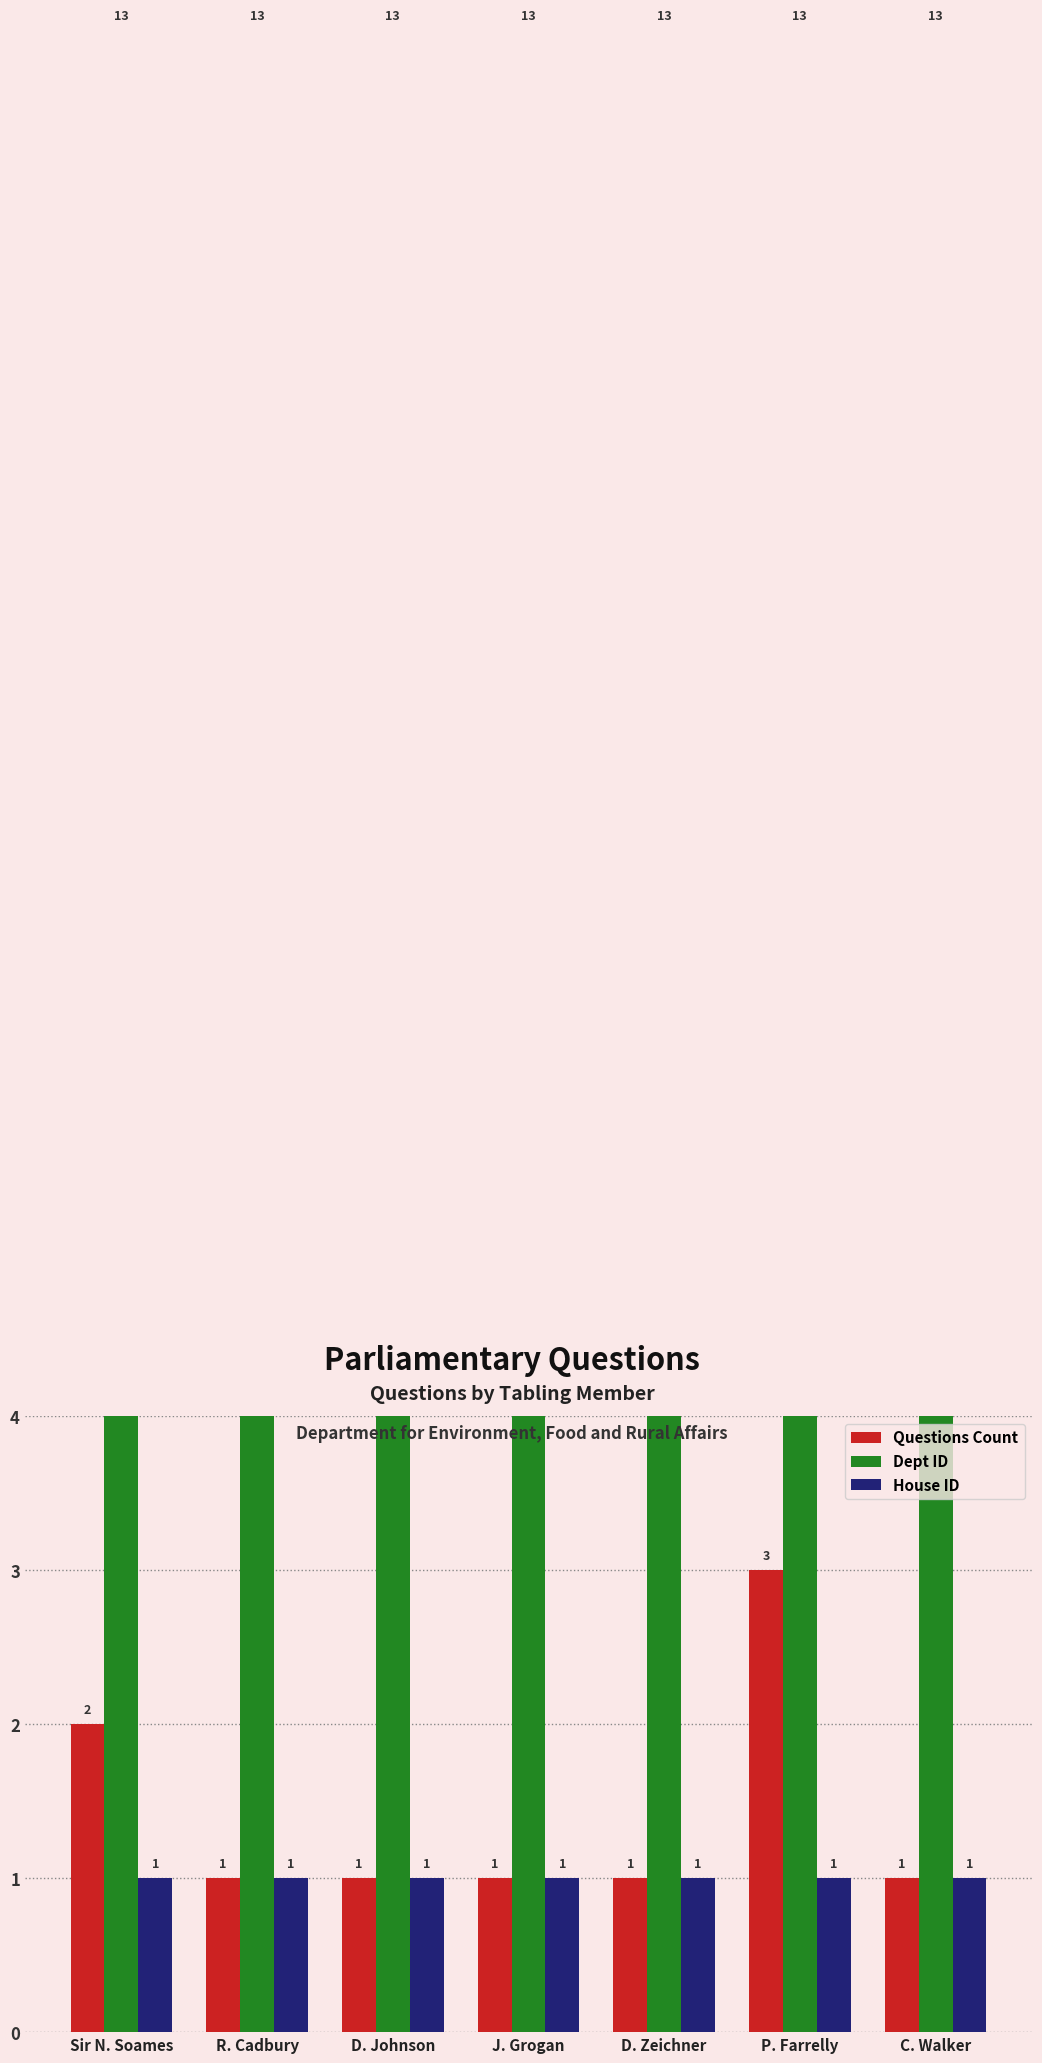

How many data points in Questions Count are above 1?

2